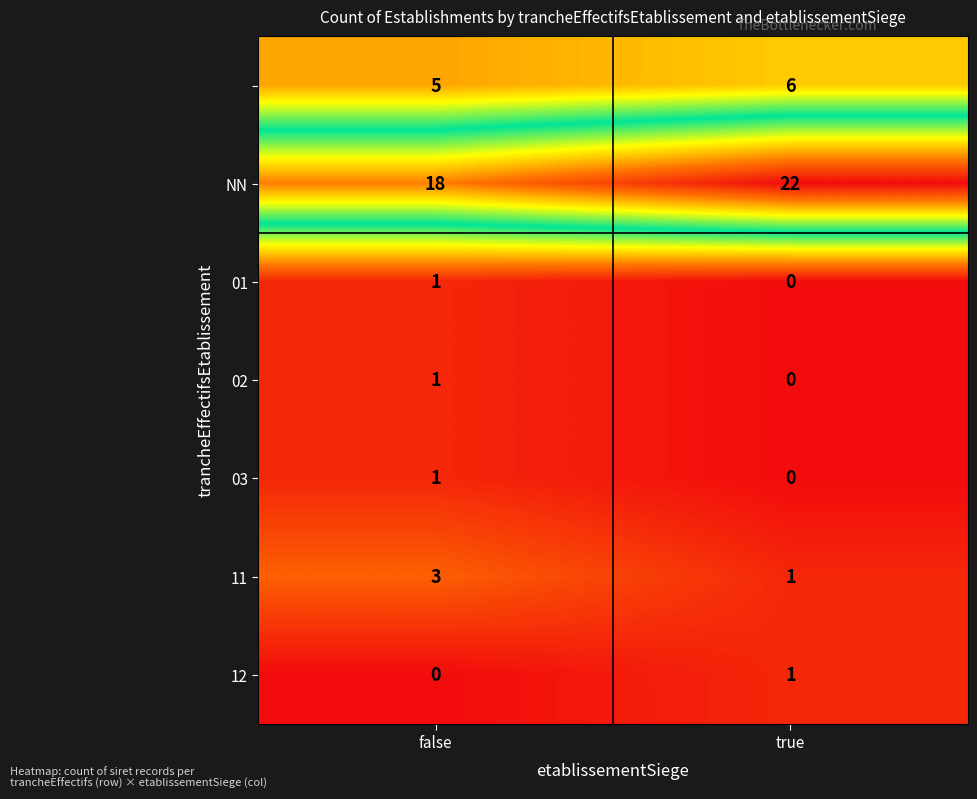

What is the total value across all series at true?

30